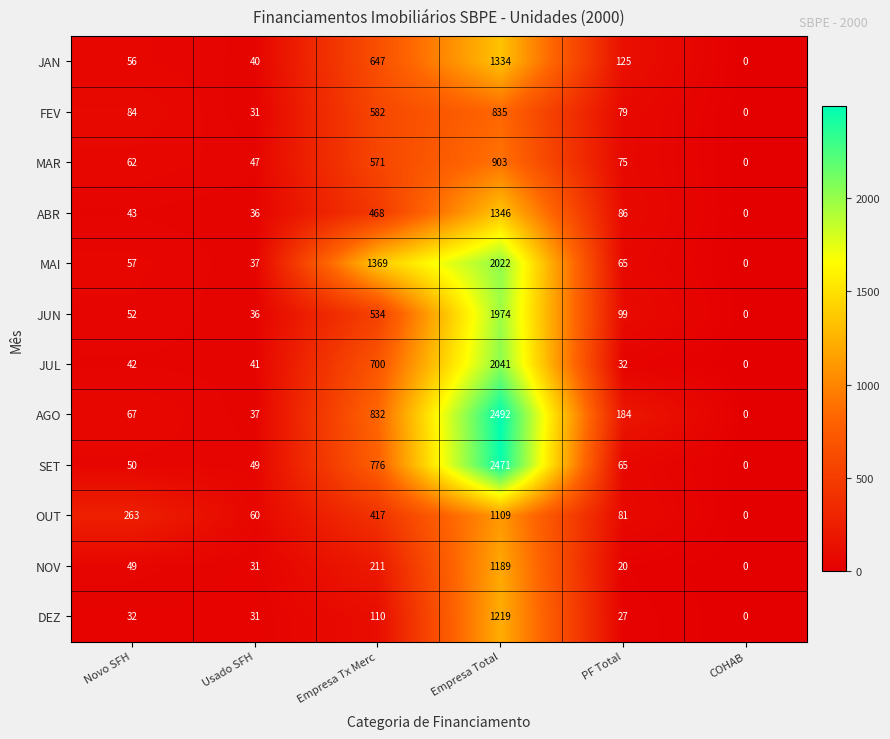

Count the number of categories in the chart.

6